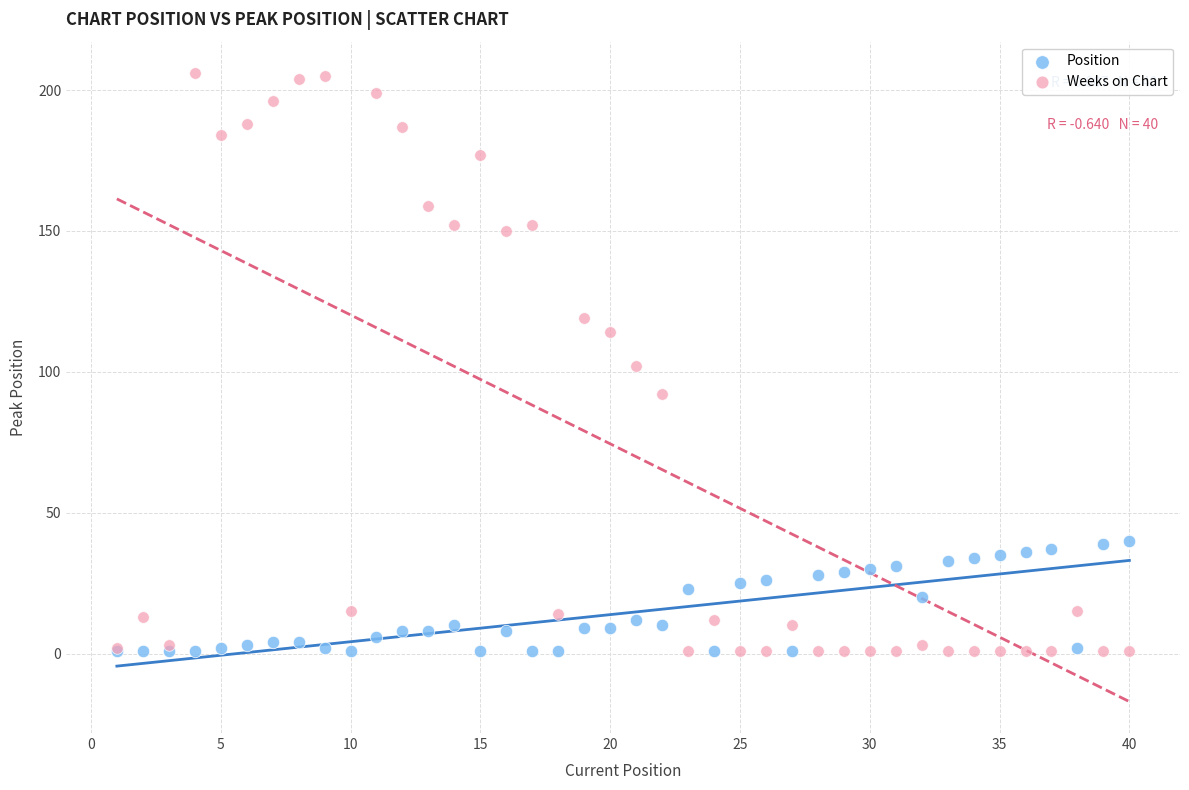

Which series has the widest spread of Y values?

Weeks on Chart